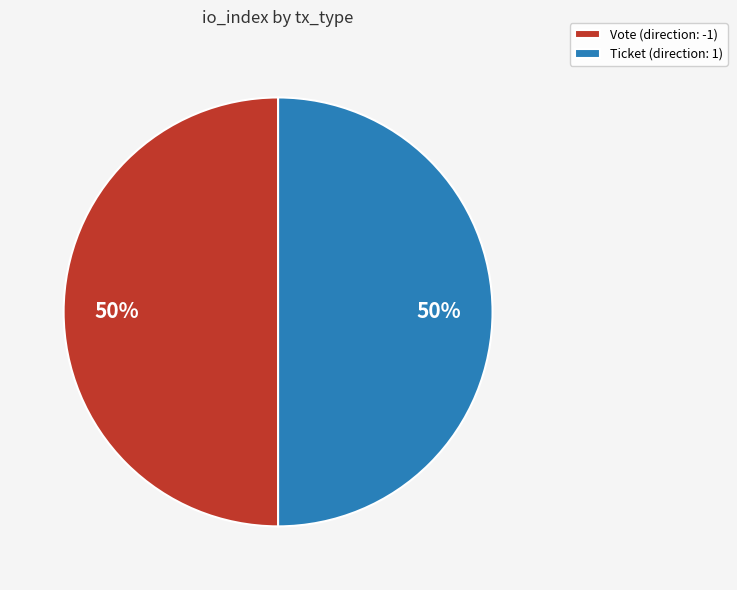

To the nearest percent, what percentage of the pie is Ticket (direction: 1)?

50%